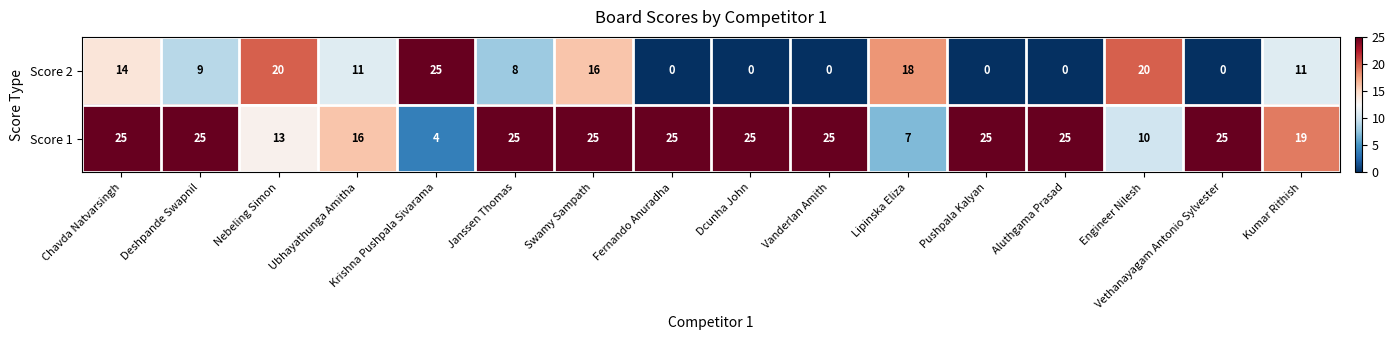

At Vanderlan Amith, list the series in order from smallest to largest.

Score 2, Score 1